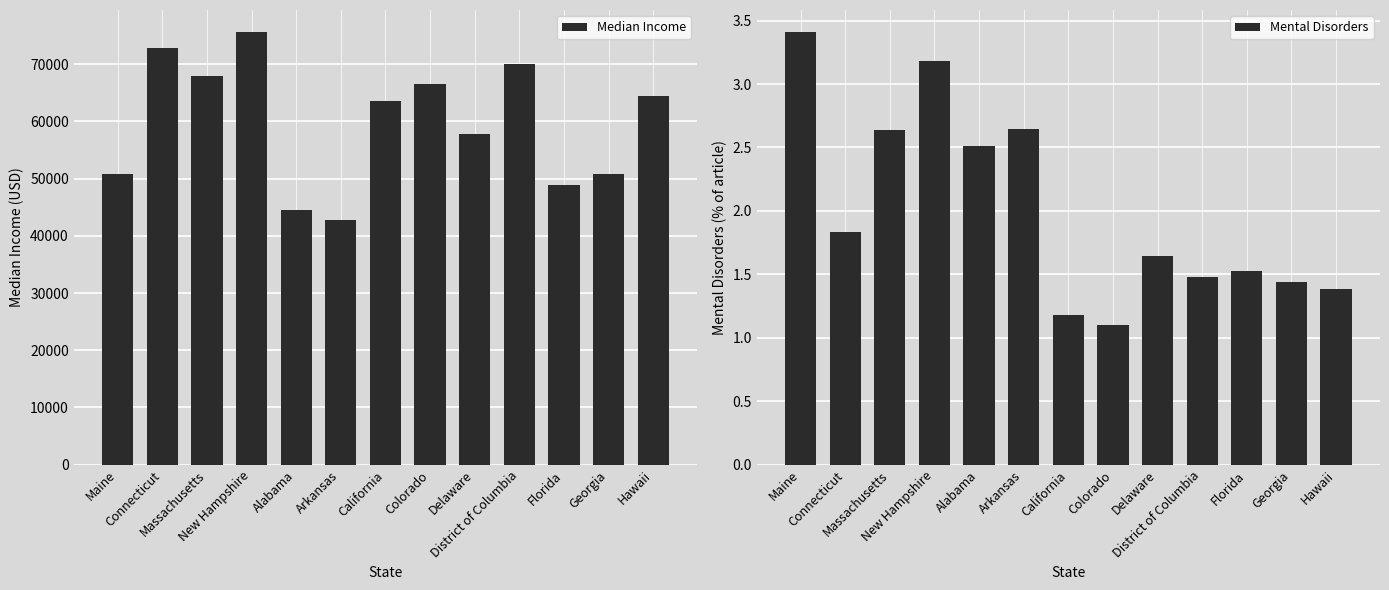

What are all the series names shown in the legend?

Median Income, Mental Disorders